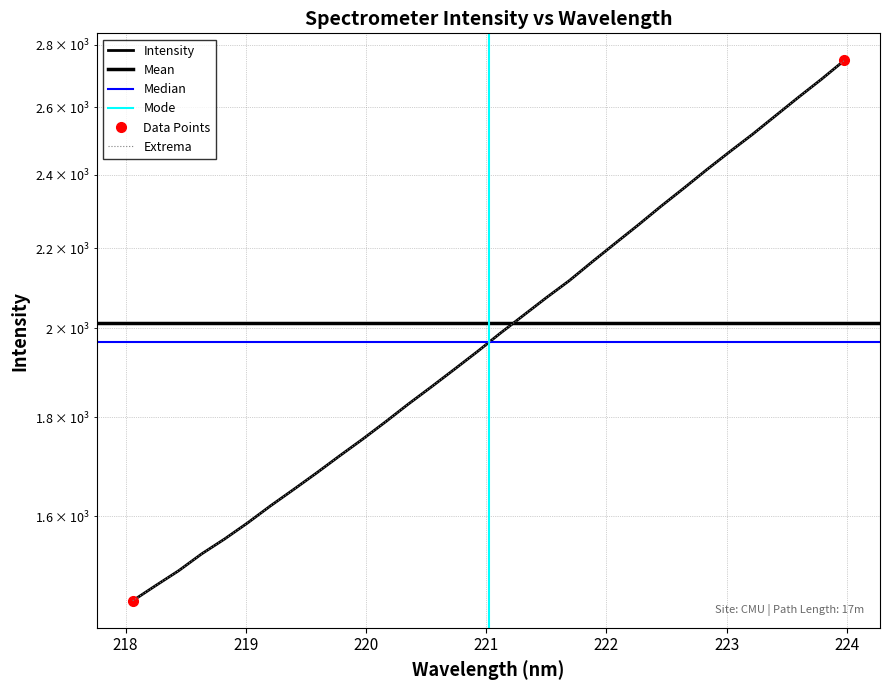

Rank the categories by value from lowest to highest.

218.0596, 218.2508, 218.442, 218.6332, 218.8244, 219.0156, 219.2067, 219.3979, 219.589, 219.7801, 219.9712, 220.1623, 220.3533, 220.5444, 220.7354, 220.9264, 221.1174, 221.3083, 221.4993, 221.6902, 221.8812, 222.0721, 222.263, 222.4538, 222.6447, 222.8355, 223.0264, 223.2172, 223.408, 223.5987, 223.7895, 223.9802